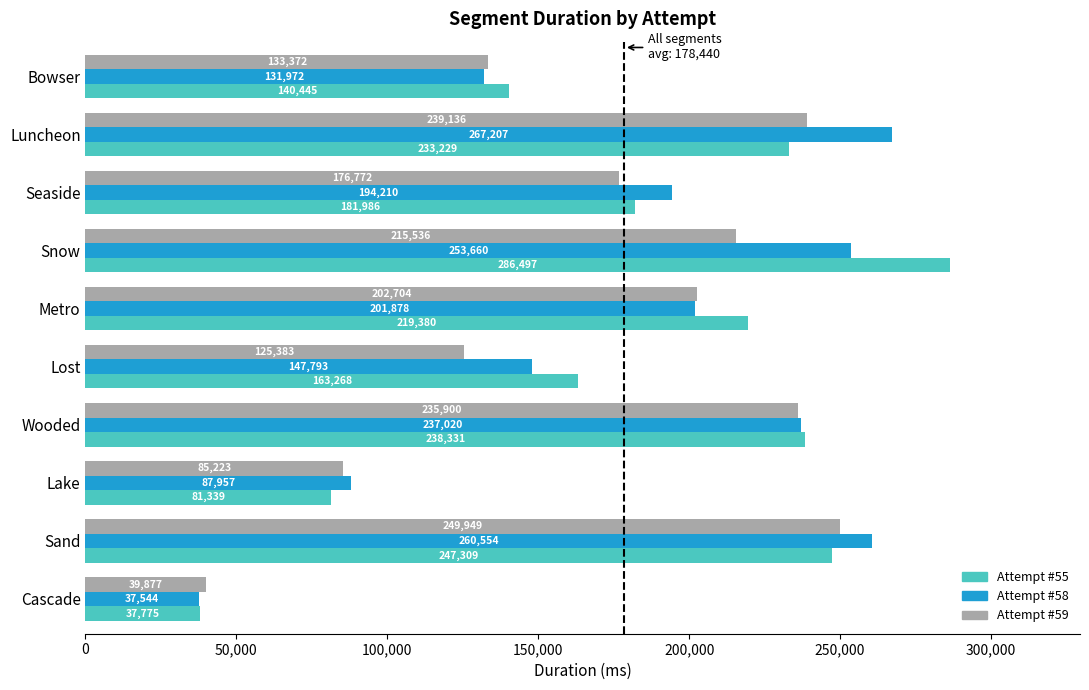

What is the total value across all series at Cascade?

115196